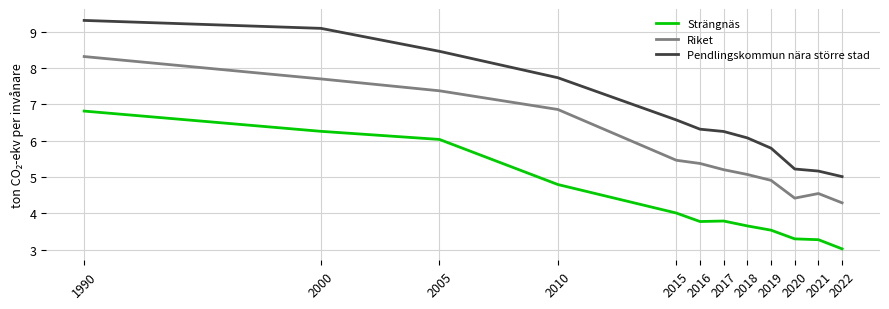

At 2010, list the series in order from largest to smallest.

Pendlingskommun nära större stad, Riket, Strängnäs